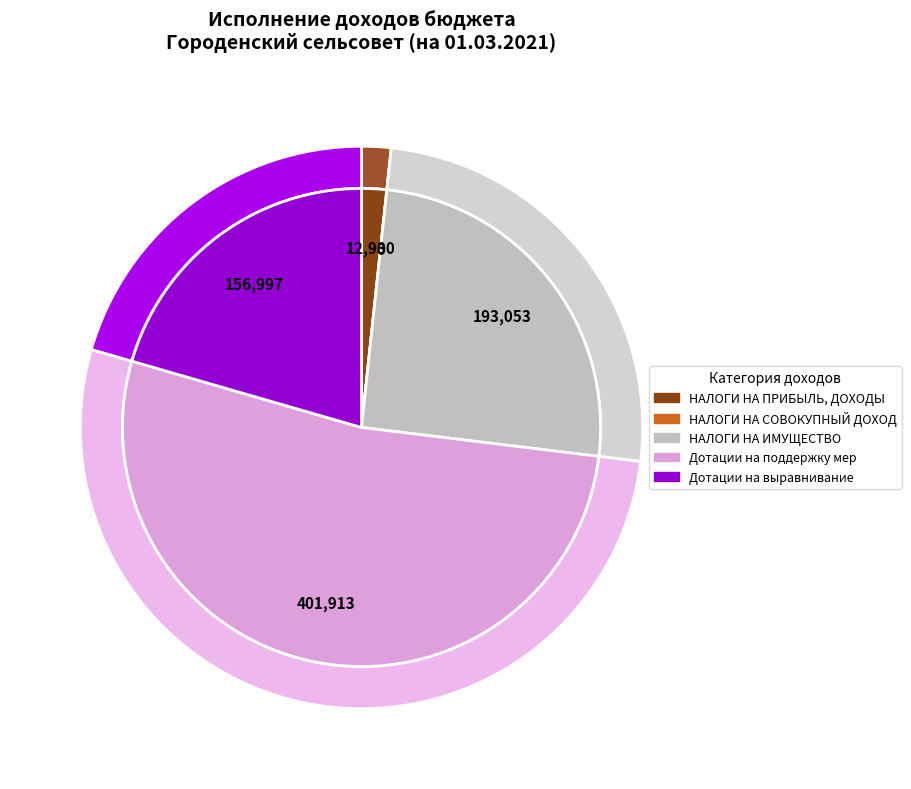

What is the change in value from НАЛОГИ НА ПРИБЫЛЬ, ДОХОДЫ to НАЛОГИ НА СОВОКУПНЫЙ ДОХОД?

-12929.6